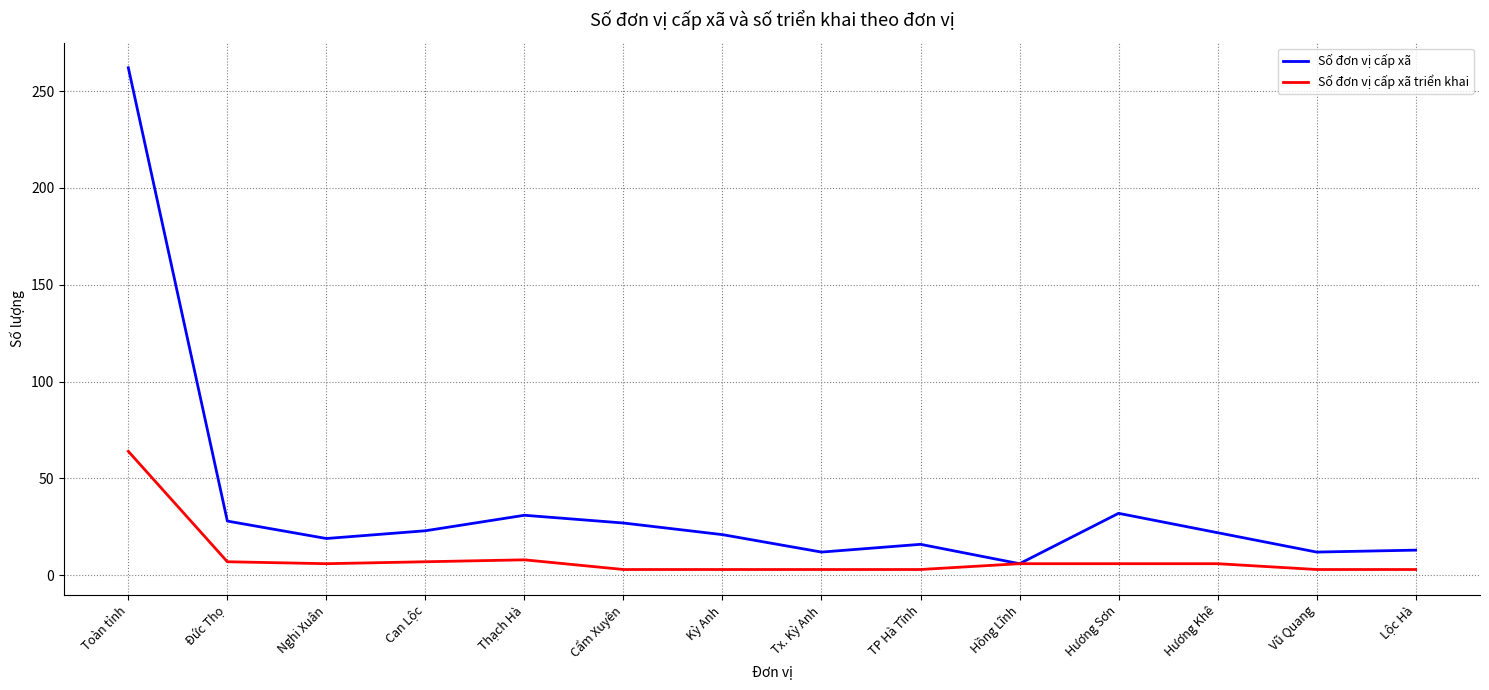

What is the greatest value displayed?

262